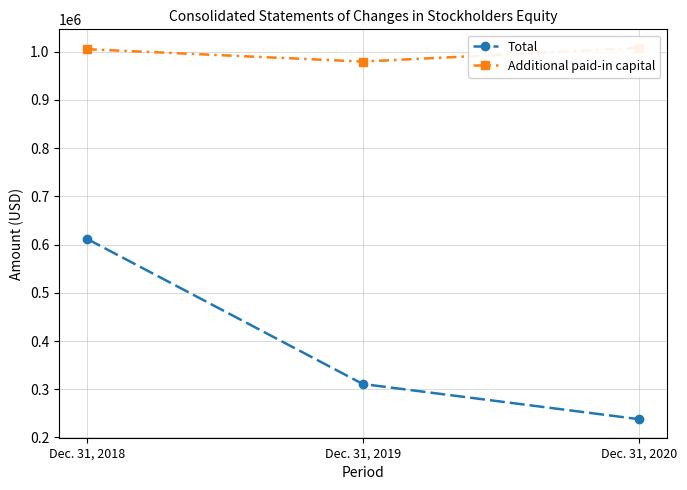

At how many categories does at least one series exceed 290487?

3